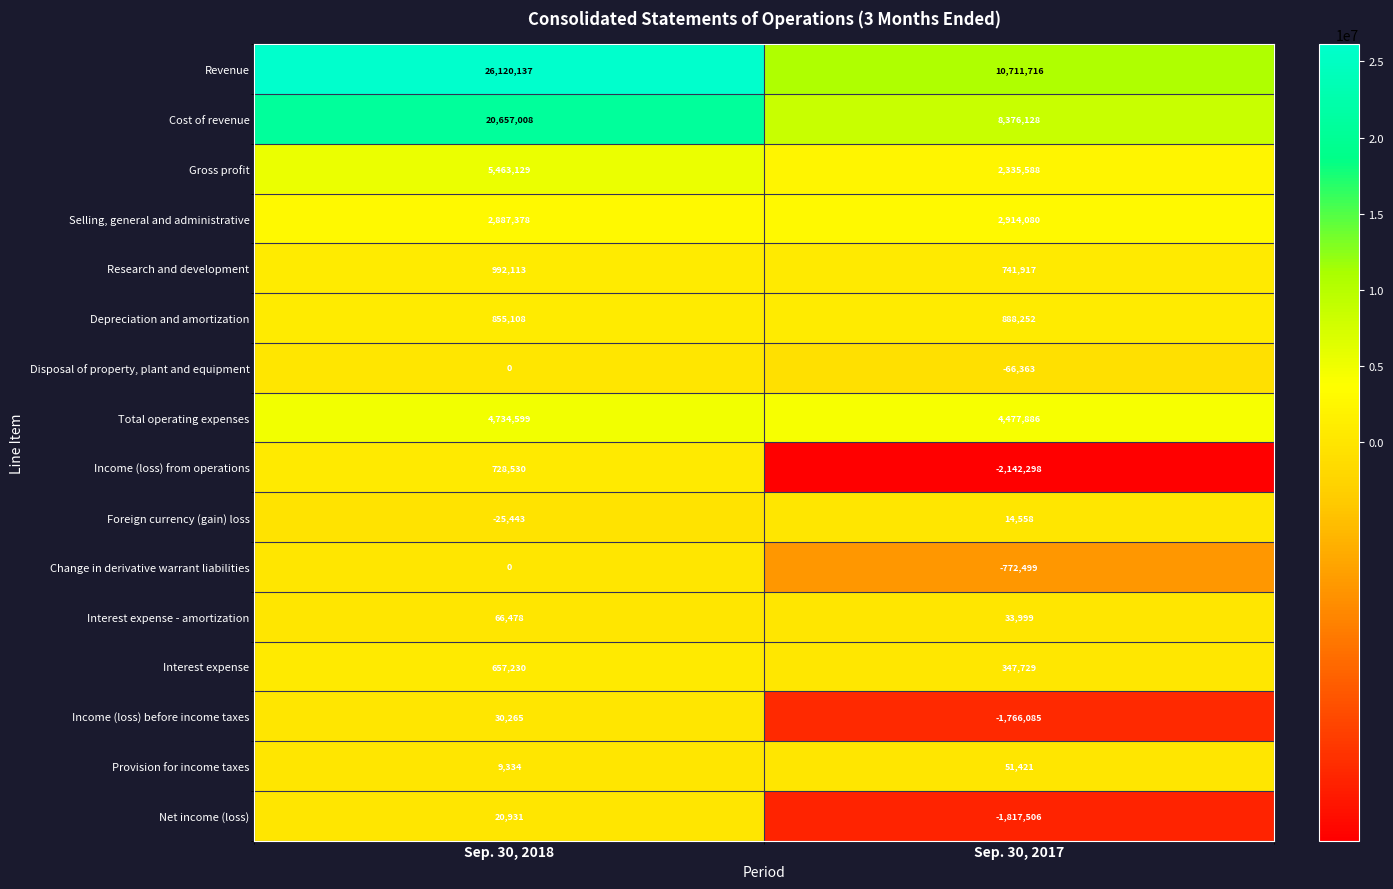

Is it true that Depreciation and amortization equals 290141 at Sep. 30, 2018?

False